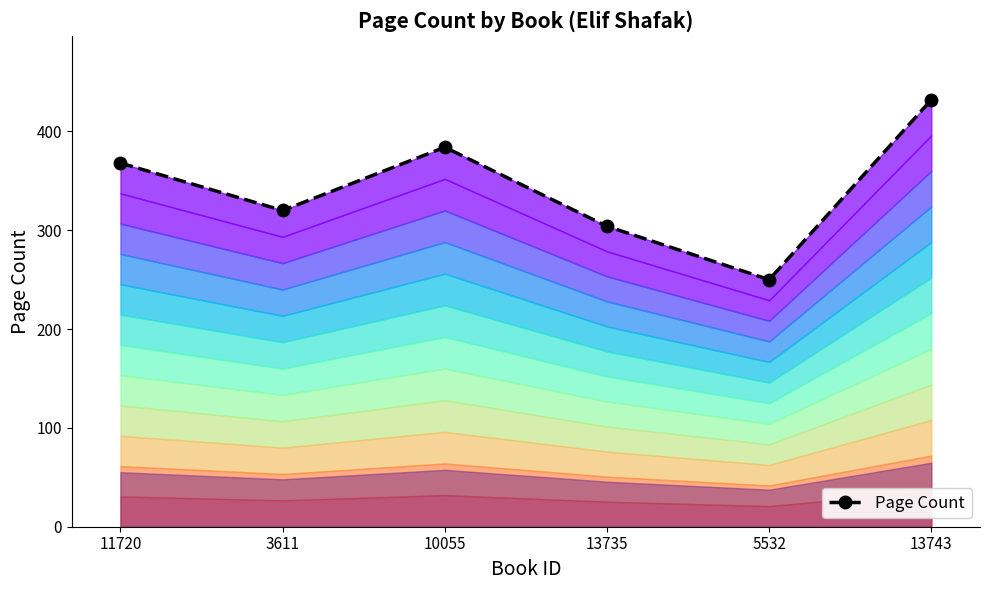

What is the sum of the values at 13743 and 11720?

800